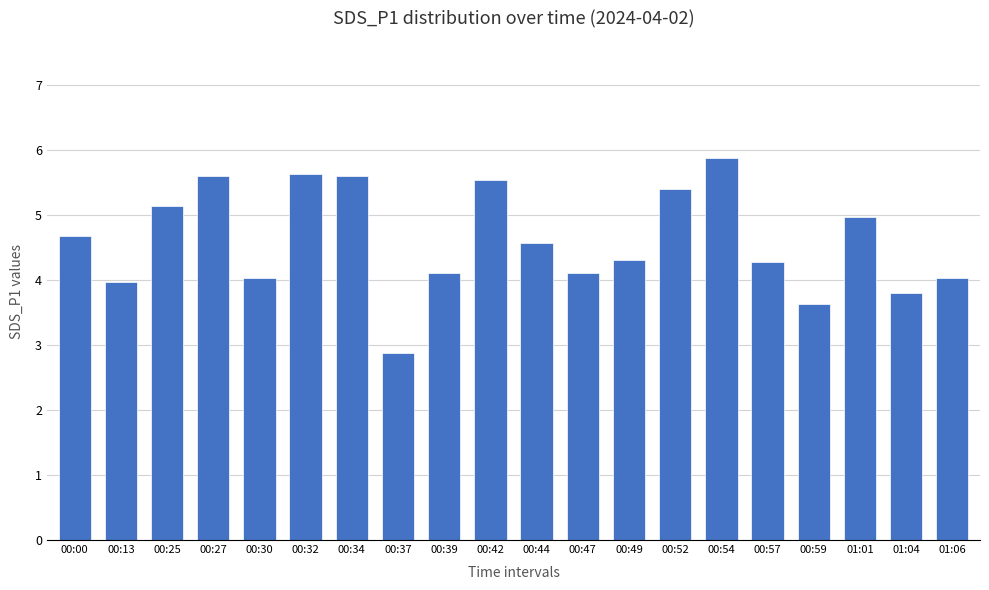

Reading left to right, extract all data points from this chart.

4.7	4.0	5.1	5.6	4.0	5.6	5.6	2.9	4.1	5.5	4.6	4.1	4.3	5.4	5.9	4.3	3.6	5.0	3.8	4.0